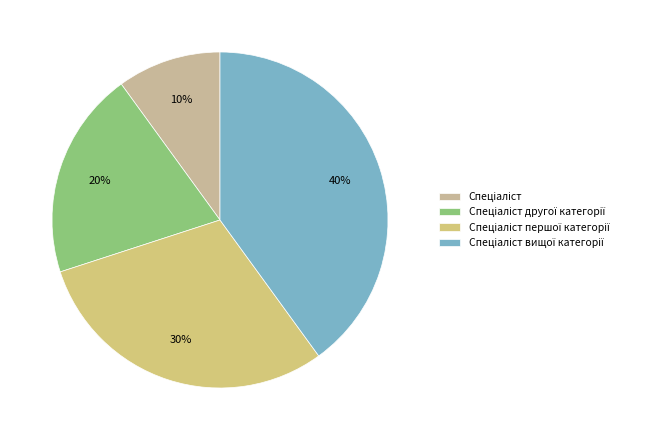

How many slices are in this pie chart?

4